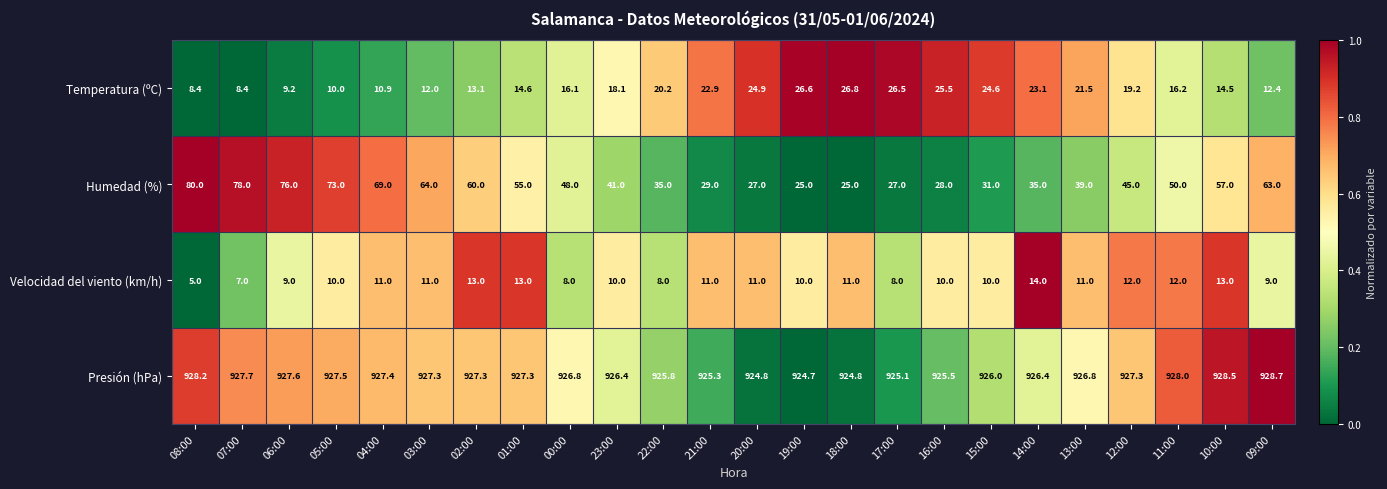

What is the spread (max minus min) of values at 06:00?

918.6